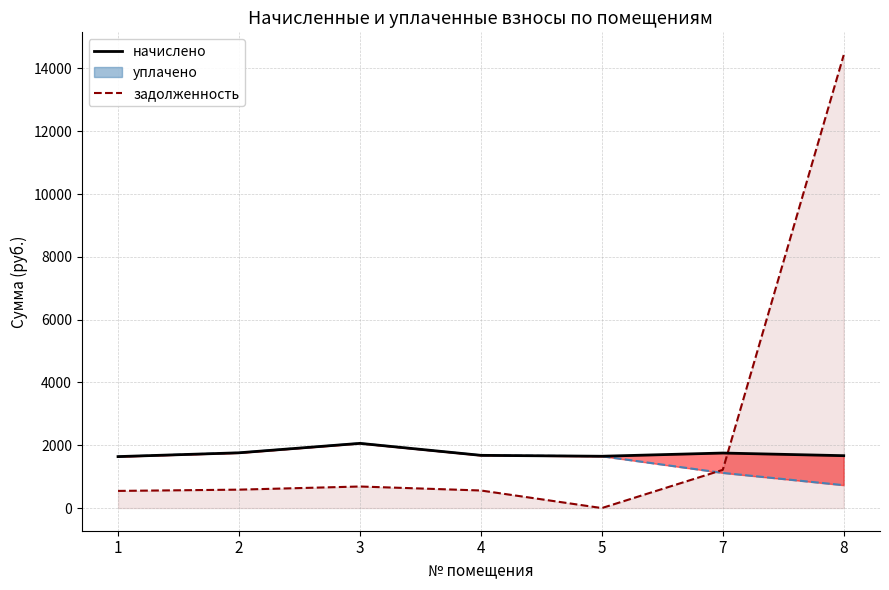

Which series has the largest total across all categories?

задолженность